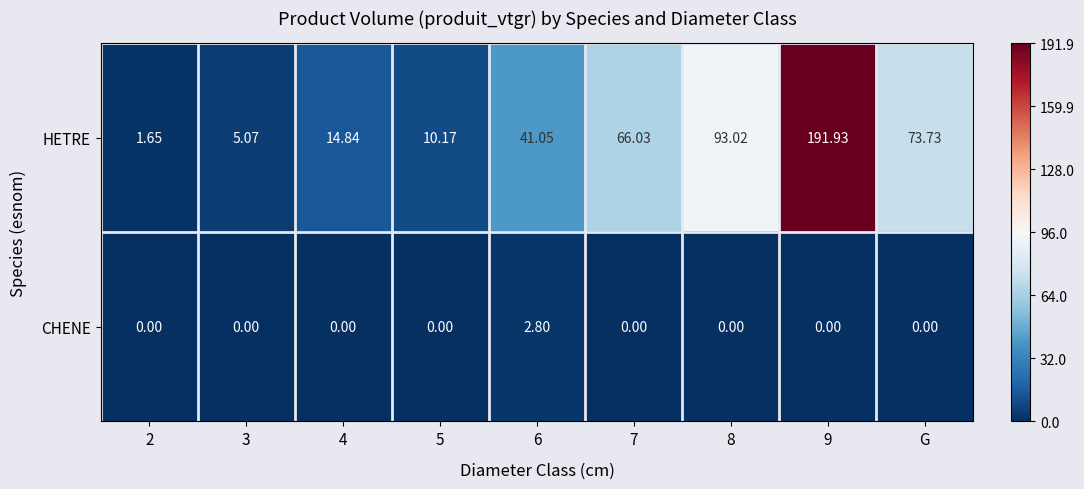

What is the spread (max minus min) of values at 8?

93.0